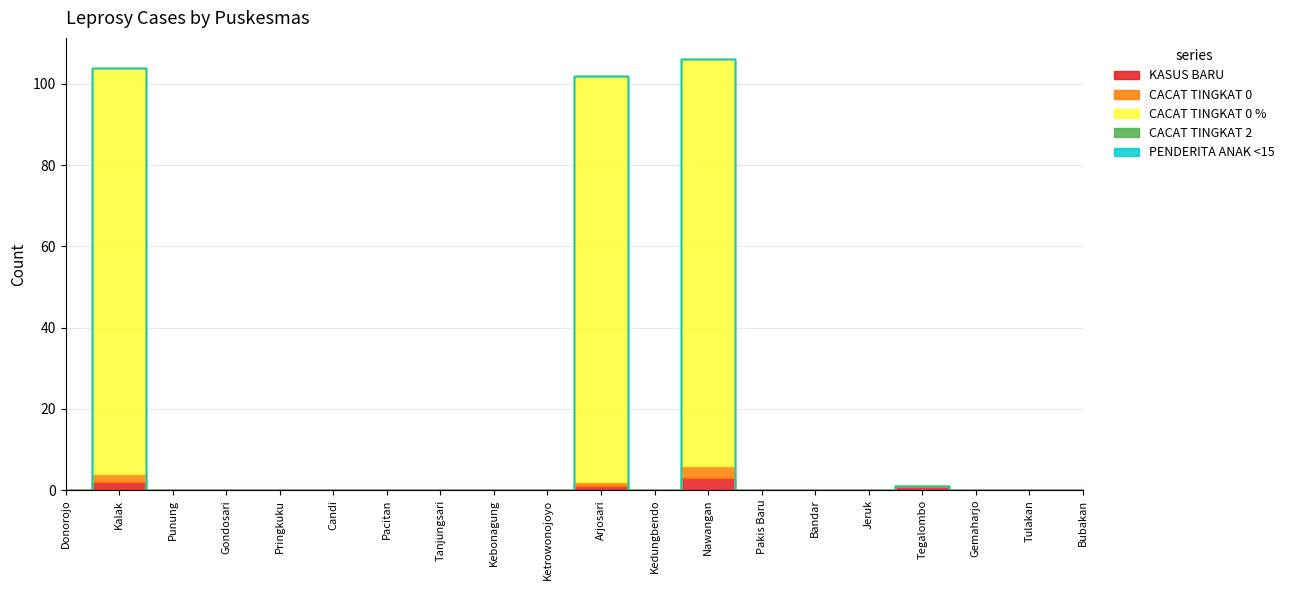

The value of KASUS BARU at Ketrowonojoyo is 0. True or false?

True